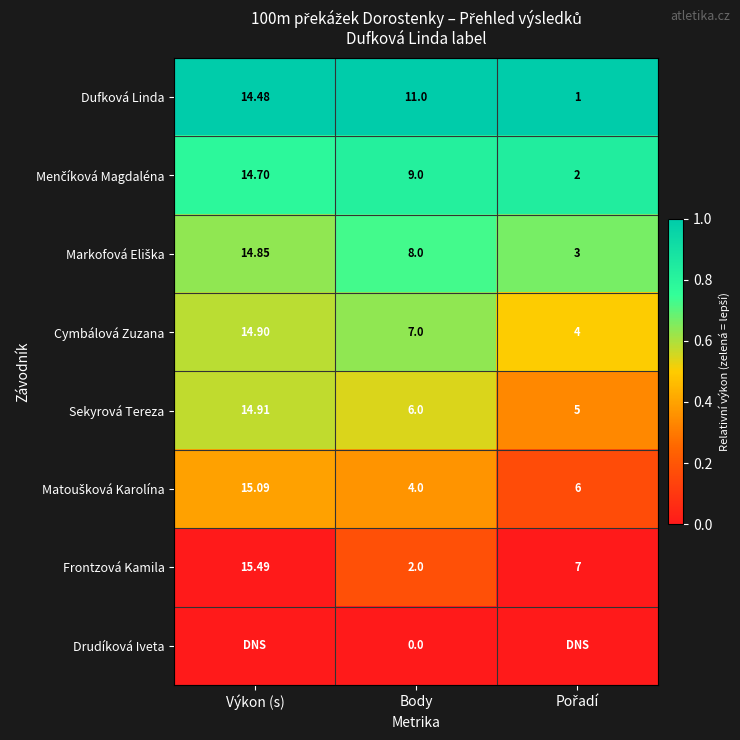

Where does the Dufková Linda series first go above 11?

Výkon (s)